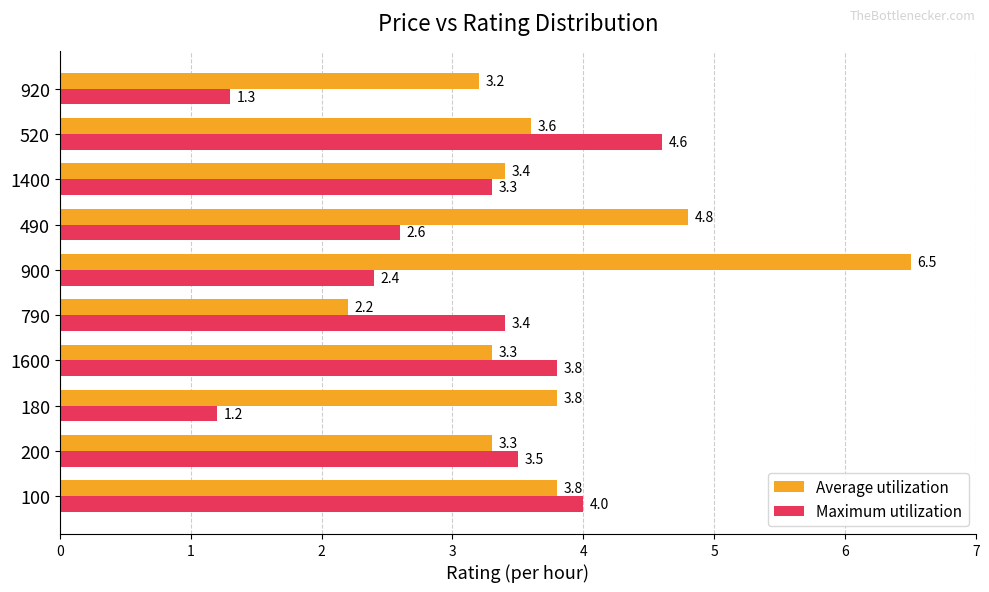

The value of Average utilization at 920 is 3.2. True or false?

True